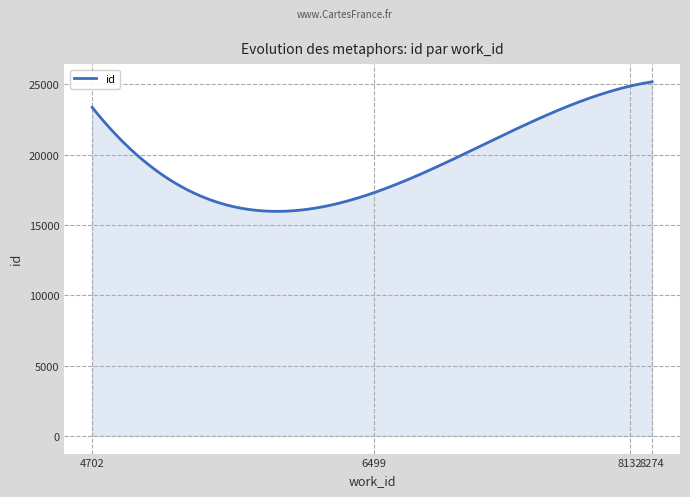

What is the difference between the maximum and minimum values?

9214.3